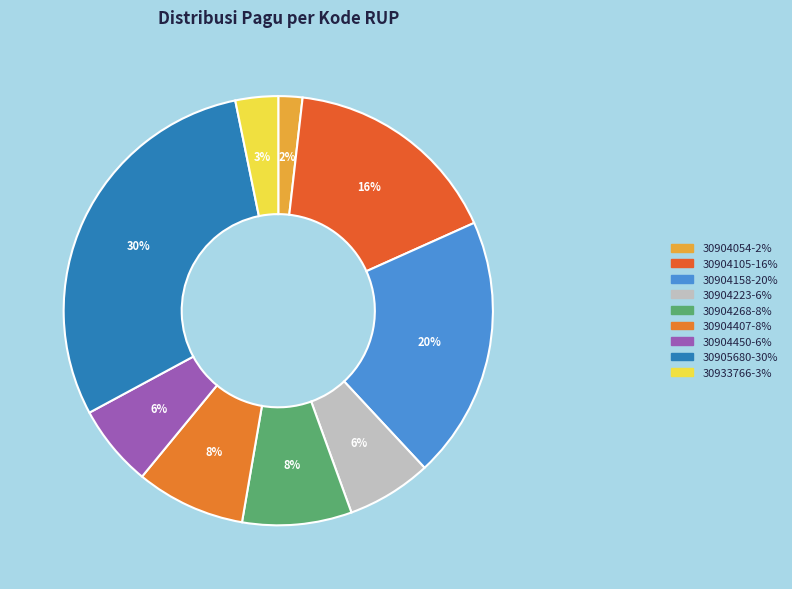

To the nearest percent, what is the average slice percentage?

11%